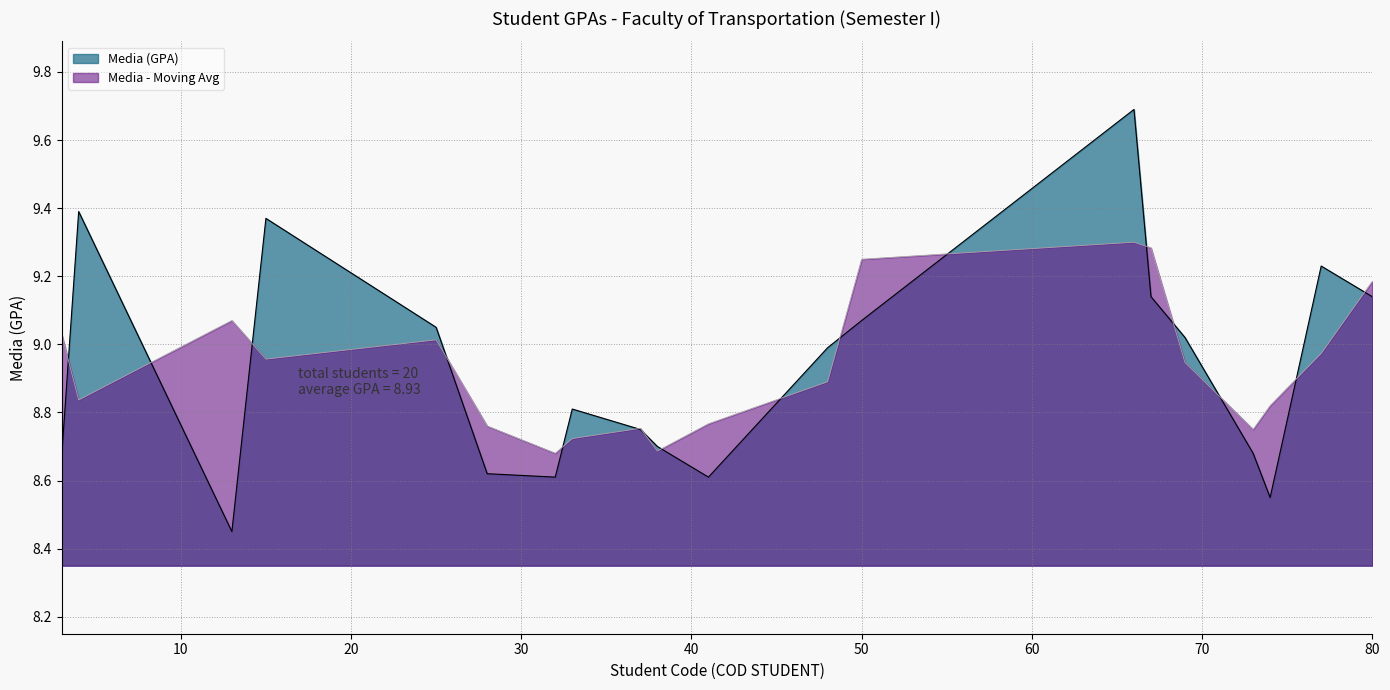

At which category does the chart reach its peak across all series?

66